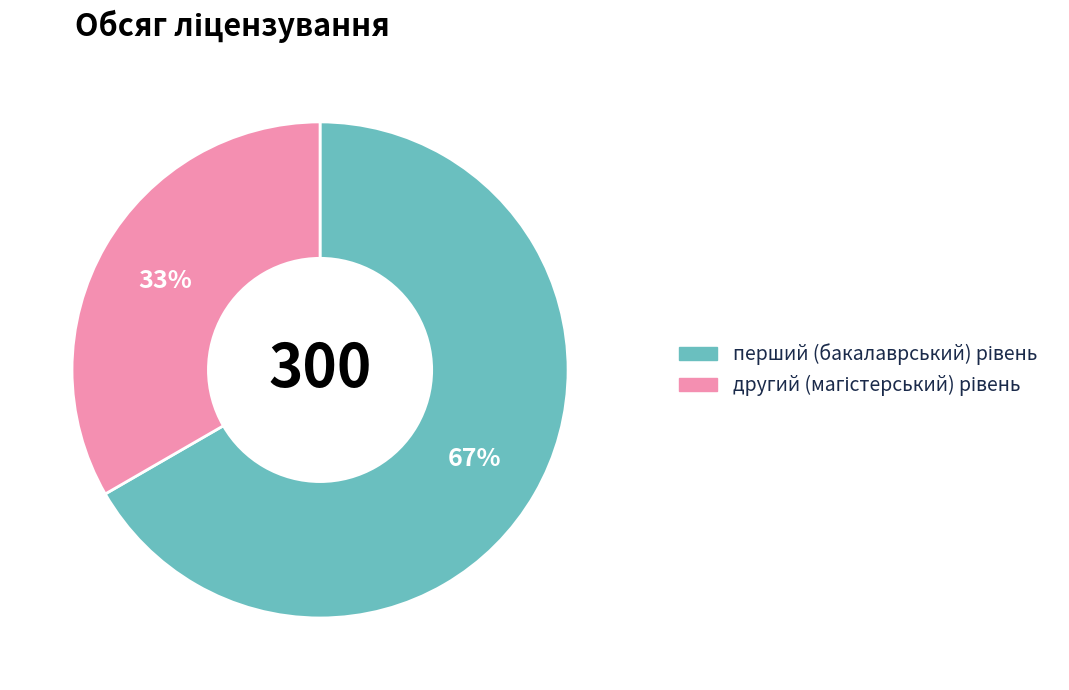

To the nearest percent, what is the average slice percentage?

50%